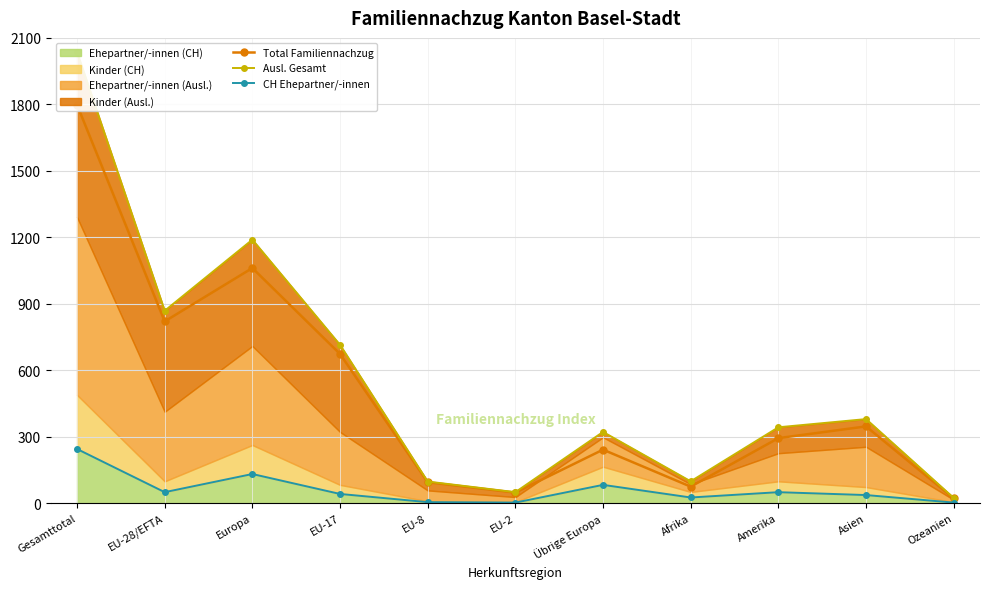

What is the label of the 8th point from the left?

Afrika